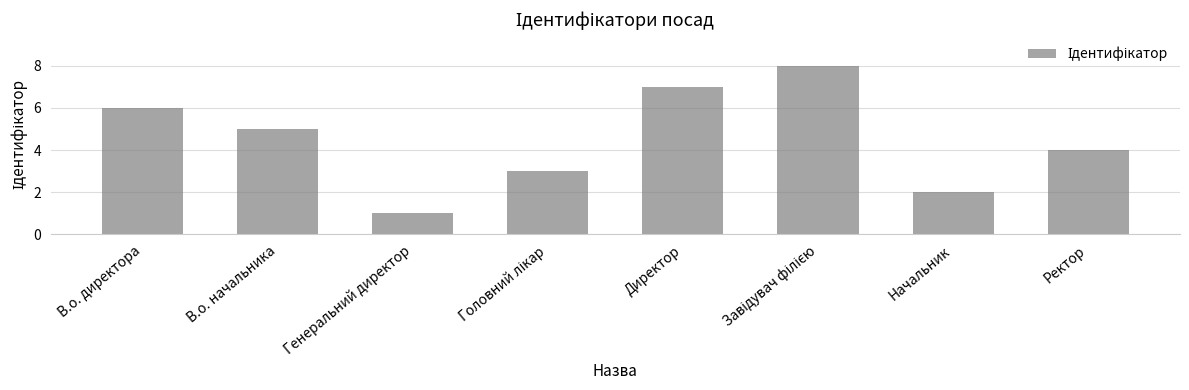

Does the chart contain any negative values?

No